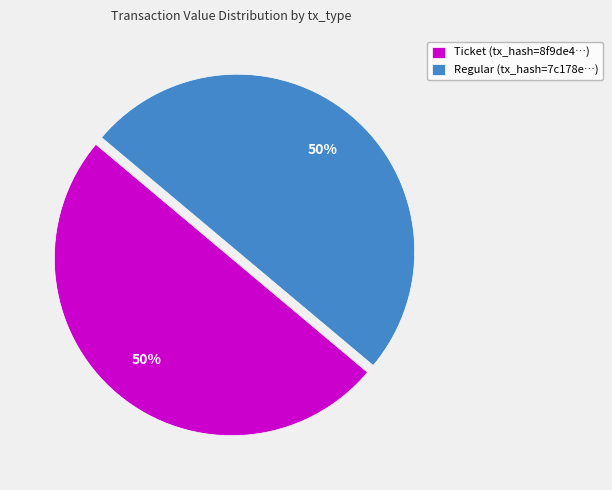

What is the ratio of the value at Regular (tx_hash=7c178e…) to the value at Ticket (tx_hash=8f9de4…)?

1.0